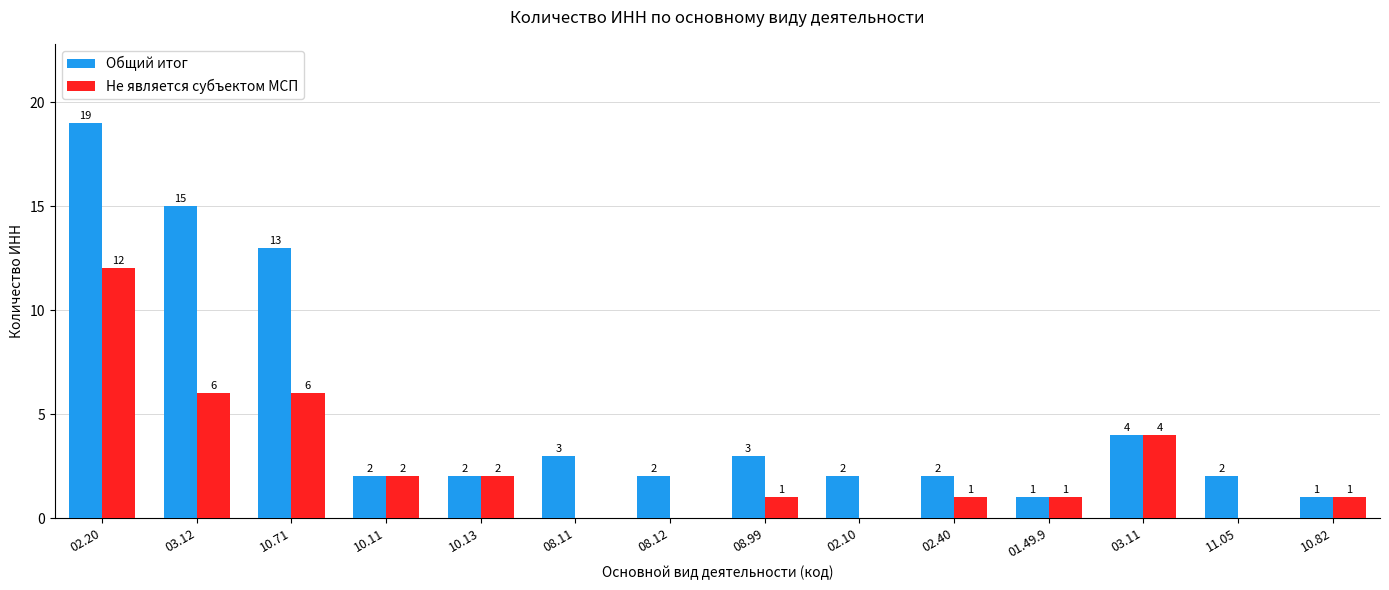

True or false: Не является субъектом МСП has a value of 8 at 10.71.

False